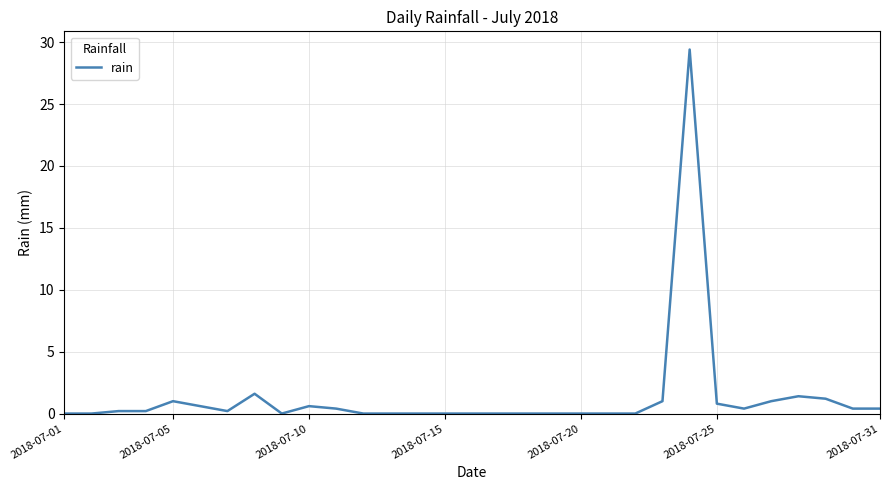

What is the maximum value shown in the chart?

29.4